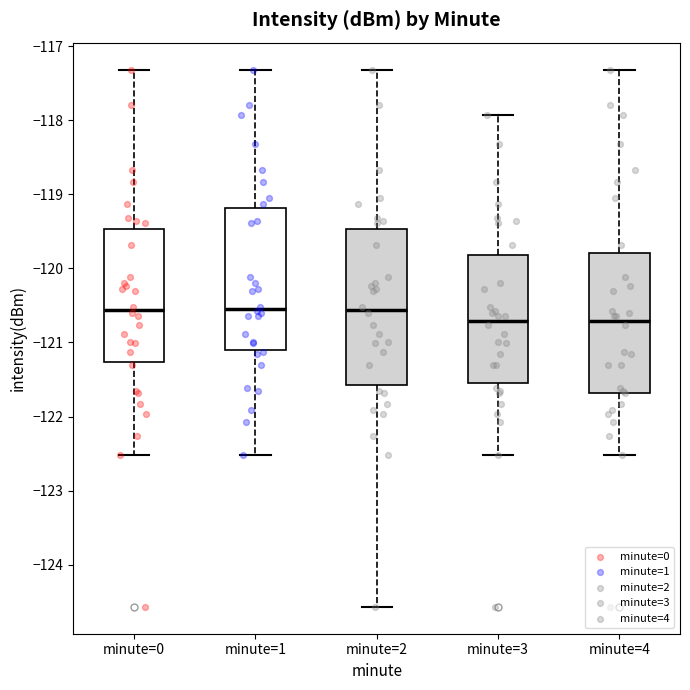

Reading left to right, transcribe this box plot: for each box, give where its median line is, the range the box spans, and where its two whiskers end, as read against the y-axis. The values are not printed on the chart, so give them approximately, as read against the axis.

minute=0: median -120.6, box -121.3 to -119.5, whiskers -122.5 to -117.3
minute=1: median -120.5, box -121.1 to -119.2, whiskers -122.5 to -117.3
minute=2: median -120.6, box -121.6 to -119.5, whiskers -124.6 to -117.3
minute=3: median -120.7, box -121.5 to -119.8, whiskers -122.5 to -117.9
minute=4: median -120.7, box -121.7 to -119.8, whiskers -122.5 to -117.3